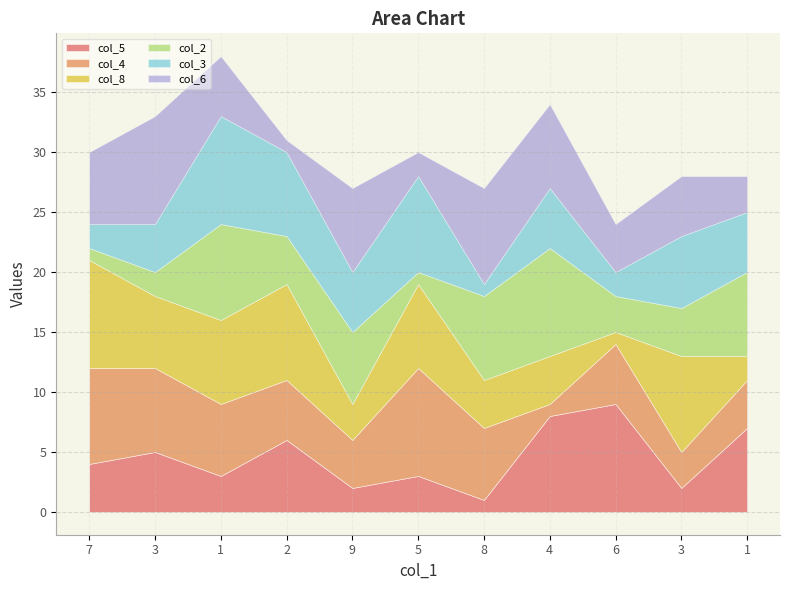

Does the chart display data point markers on the line(s)?

No